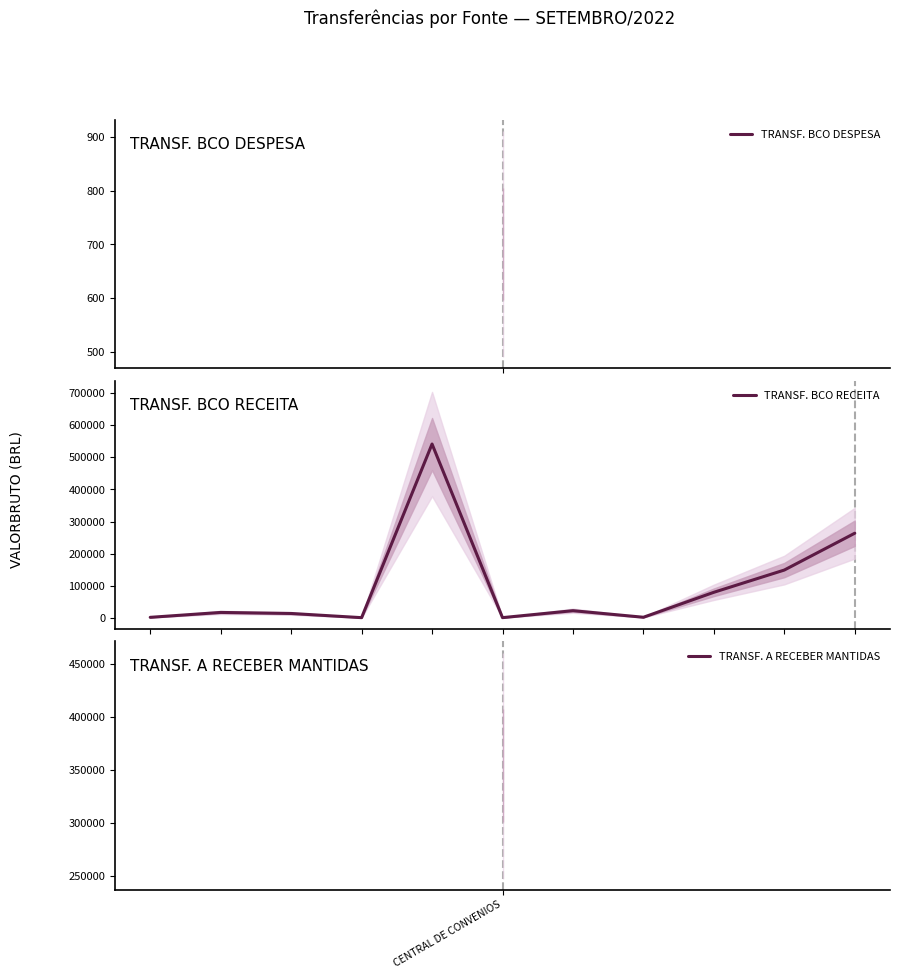

What is the average value?

99101.7